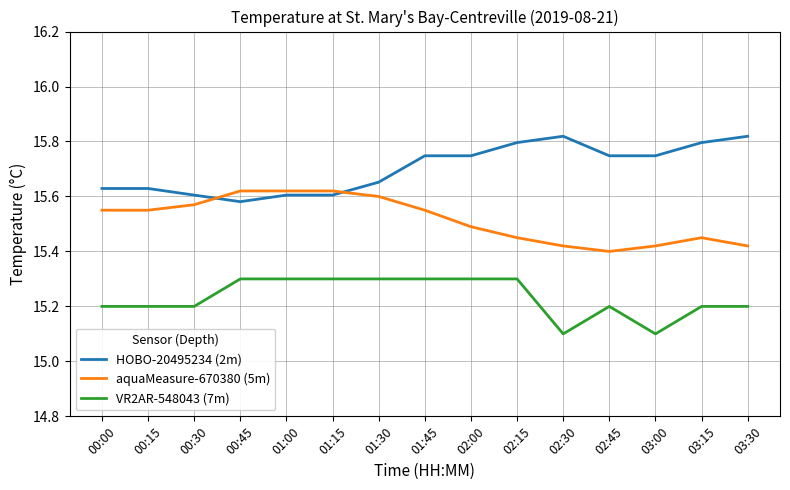

At 03:30, list the series in order from largest to smallest.

HOBO-20495234 (2m), aquaMeasure-670380 (5m), VR2AR-548043 (7m)